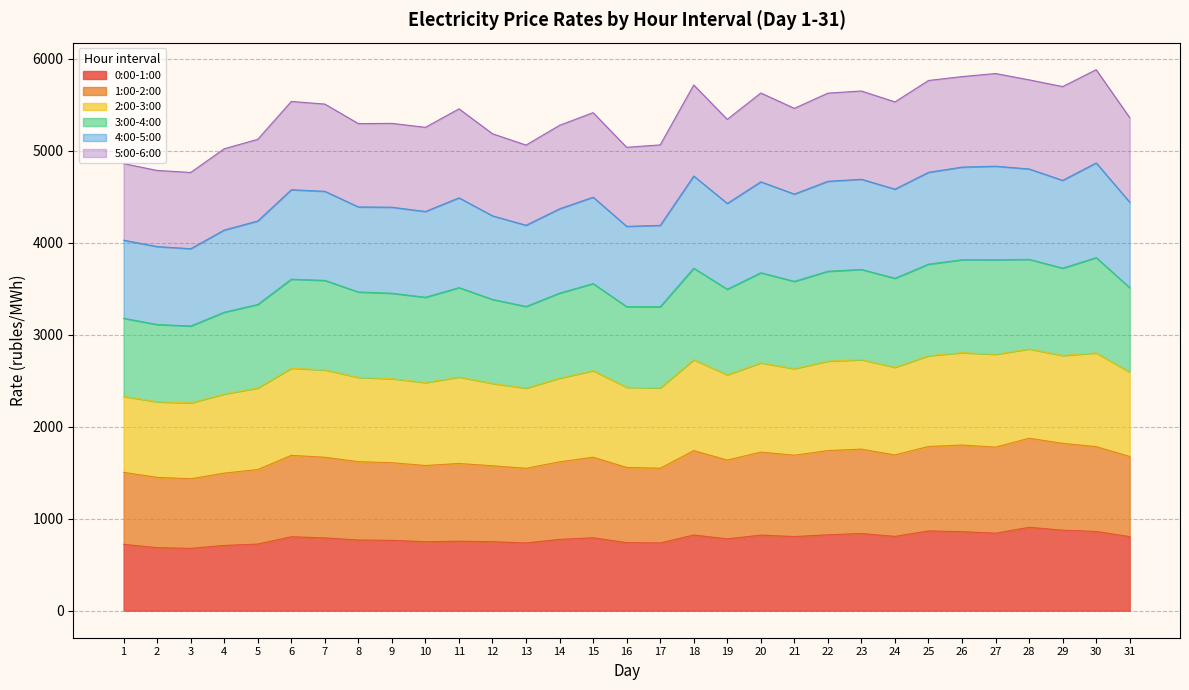

What is the total value across all series at 13?

5061.9